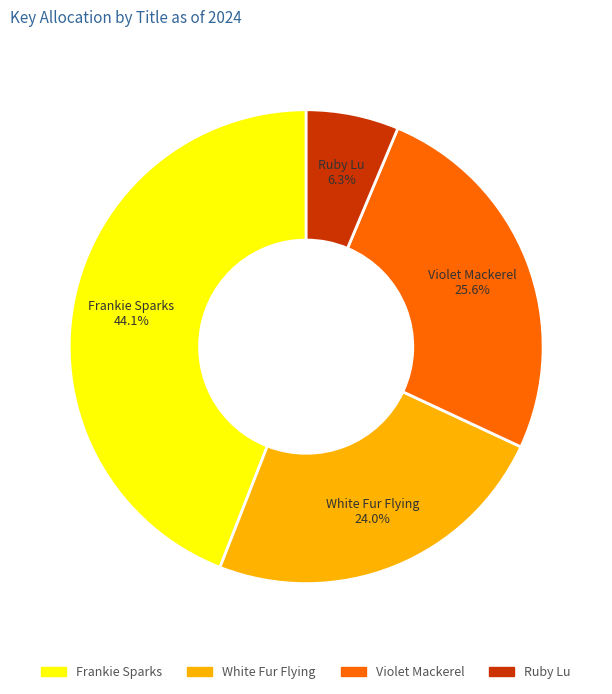

Do Frankie Sparks and Violet Mackerel together represent more than half of the pie?

Yes